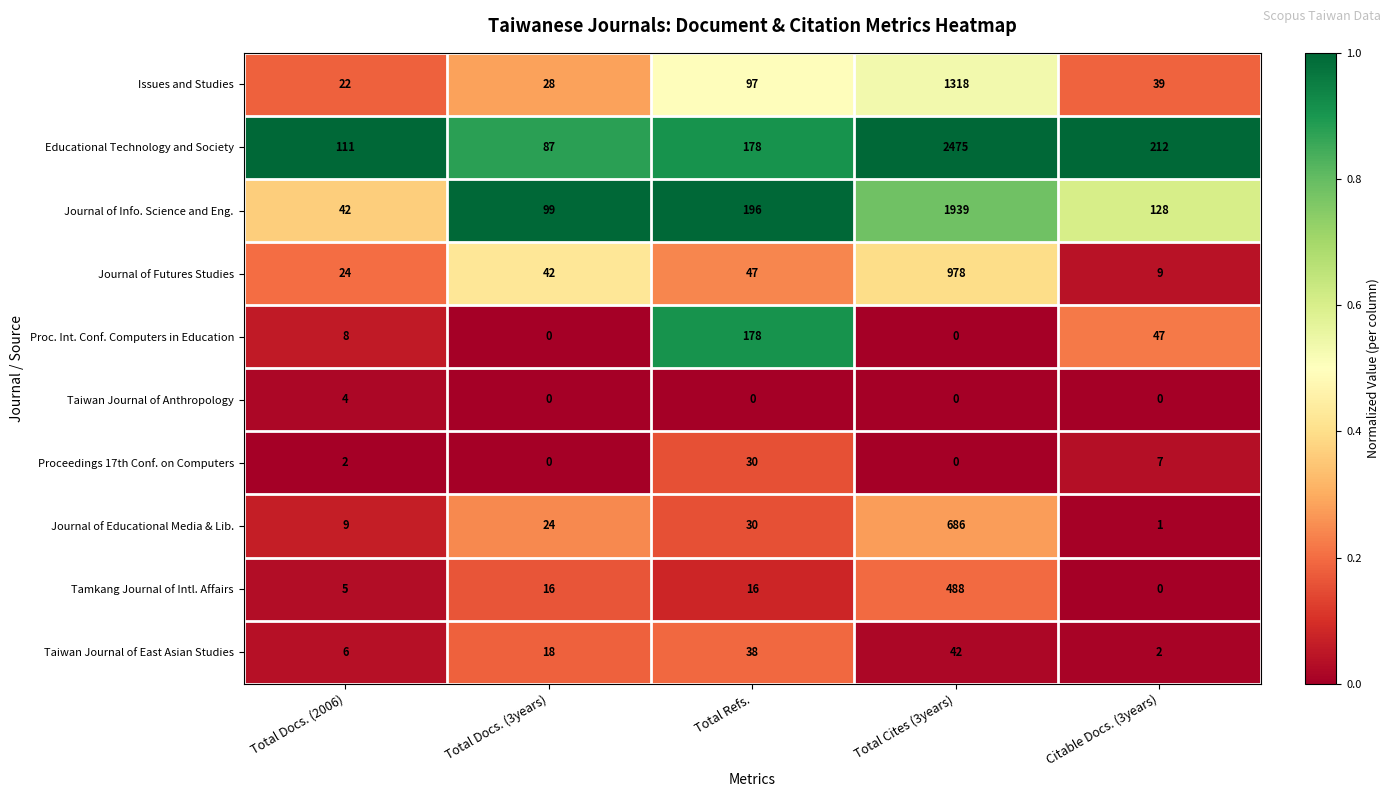

Rank the series at Total Docs. (2006) from highest to lowest value.

Educational Technology and Society, Journal of Info. Science and Eng., Journal of Futures Studies, Issues and Studies, Journal of Educational Media & Lib., Proc. Int. Conf. Computers in Education, Taiwan Journal of East Asian Studies, Tamkang Journal of Intl. Affairs, Taiwan Journal of Anthropology, Proceedings 17th Conf. on Computers